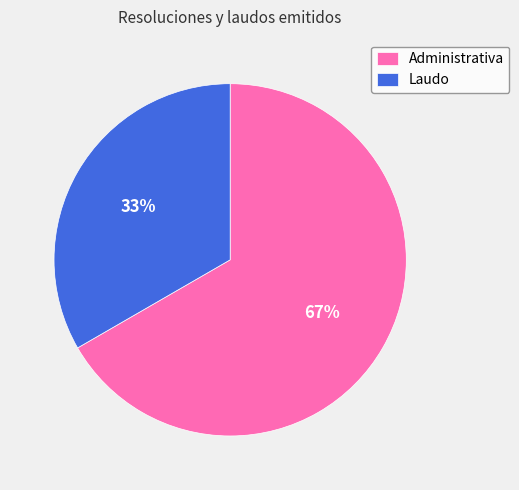

Is the sum of Administrativa and Laudo greater than half?

Yes